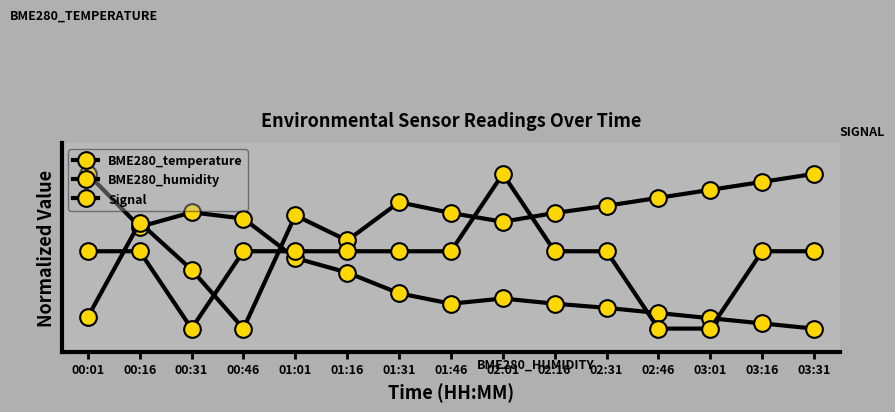

What is the value of the BME280_humidity point at the 13th from the left?

0.9